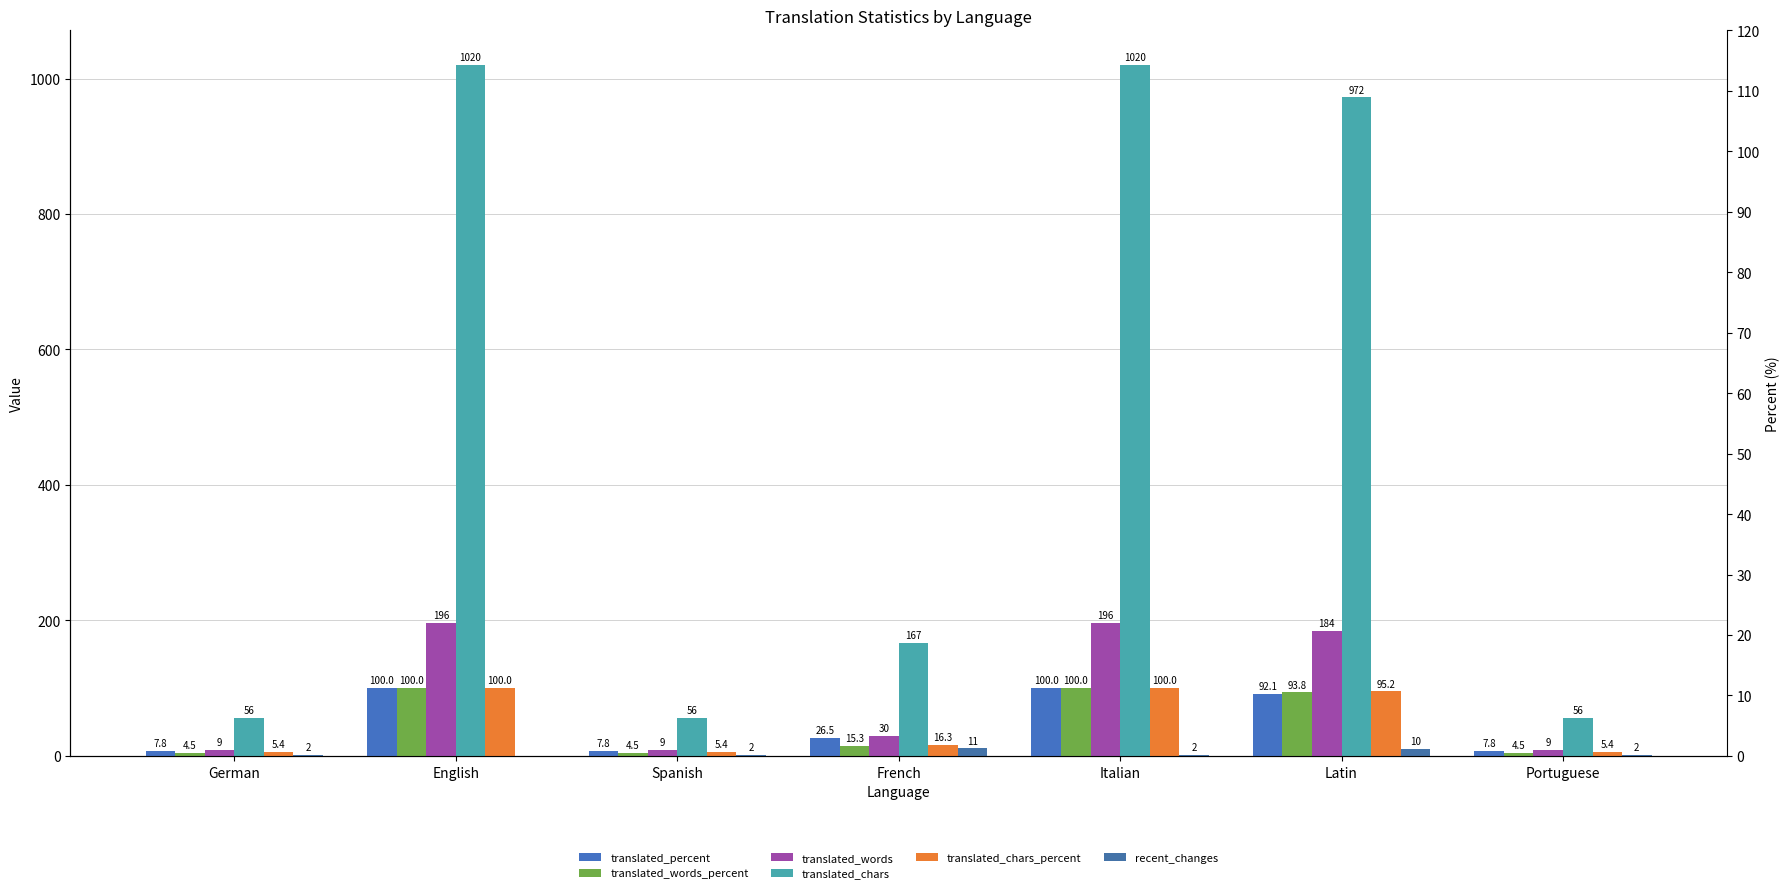

Reading left to right, extract all data points from this chart.

translated_percent: 7.8	100.0	7.8	26.5	100.0	92.1	7.8
translated_words_percent: 4.5	100.0	4.5	15.3	100.0	93.8	4.5
translated_words: 9.0	196.0	9.0	30.0	196.0	184.0	9.0
translated_chars: 56.0	1020.0	56.0	167.0	1020.0	972.0	56.0
translated_chars_percent: 5.4	100.0	5.4	16.3	100.0	95.2	5.4
recent_changes: 2.0	0.0	2.0	11.0	2.0	10.0	2.0